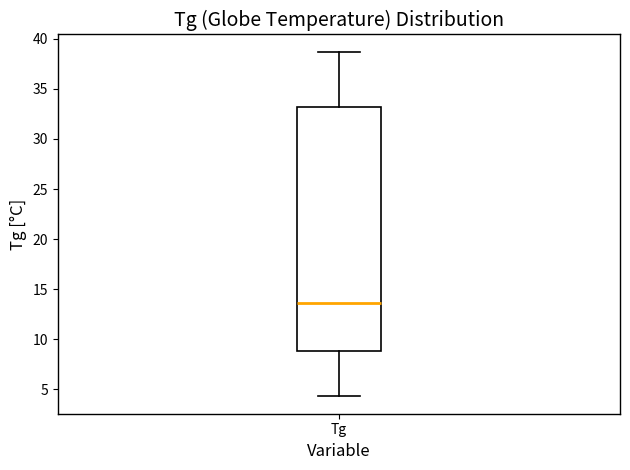

Transcribe this box plot: give where the median line is, the range the box spans, and where the two whiskers end, as read against the y-axis. The values are not printed on the chart, so give them approximately, as read against the axis.

median 13.5, box 9.0 to 33.0, whiskers 4.5 to 38.5